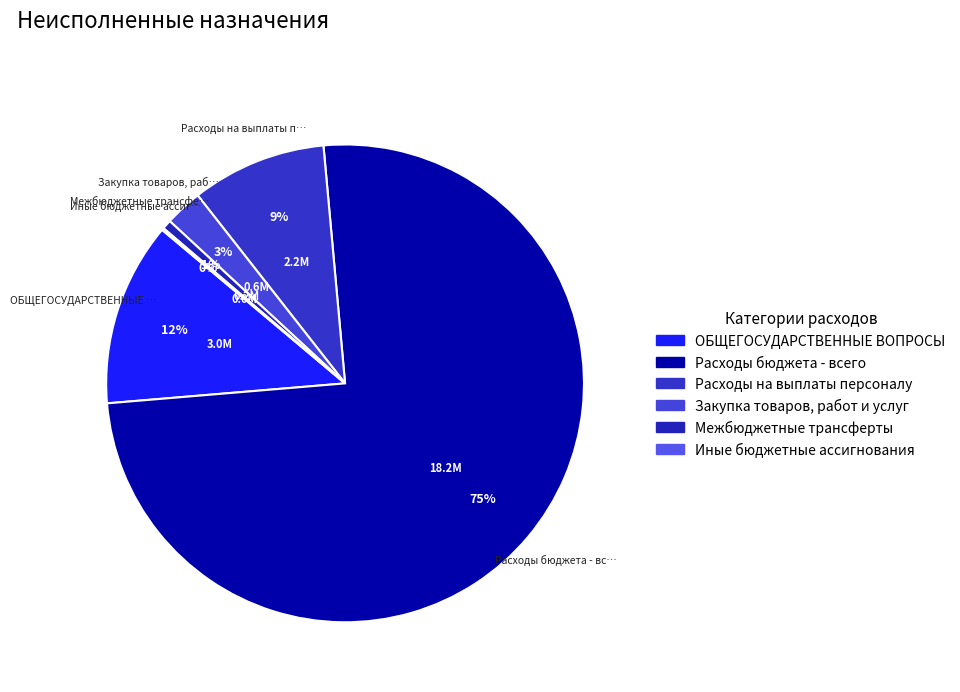

Is ОБЩЕГОСУДАРСТВЕННЫЕ ВОПРОСЫ the majority of the pie?

No